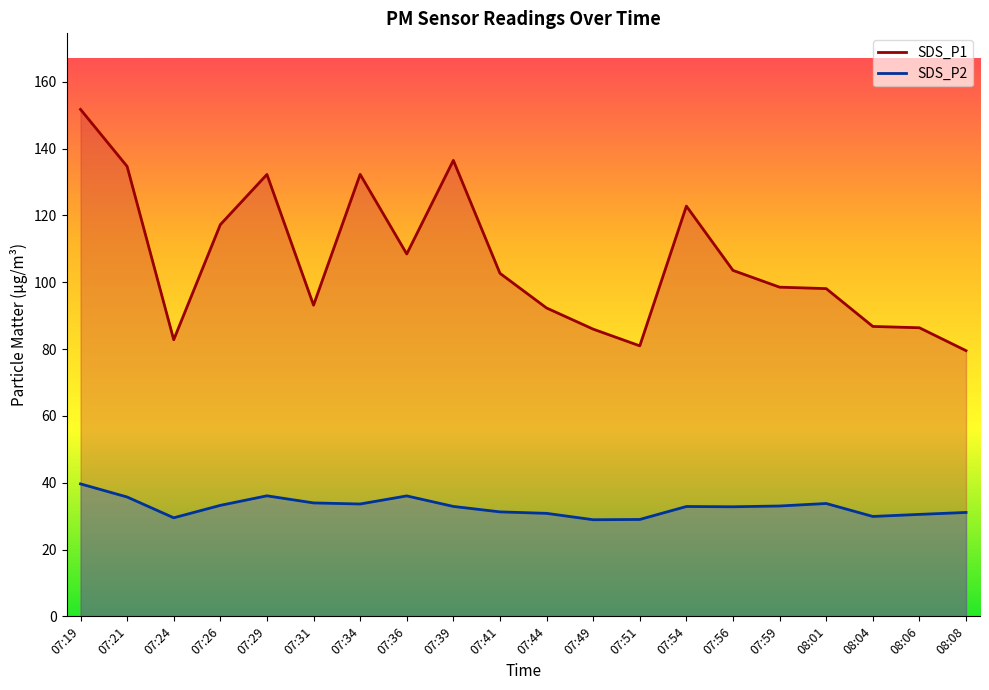

Rank the series by their maximum value, from highest to lowest.

SDS_P1, SDS_P2